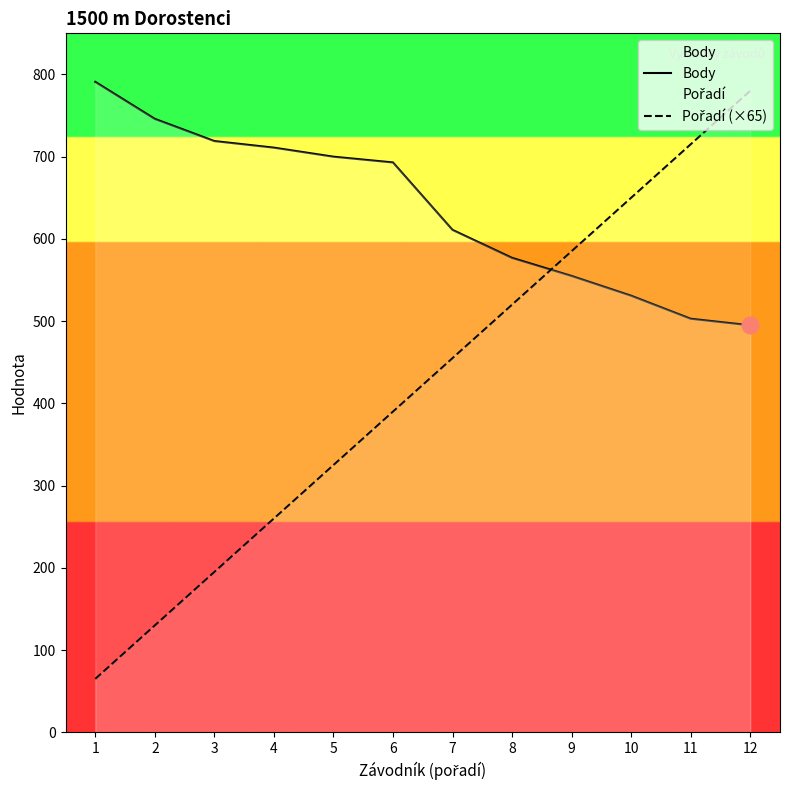

How many lines are shown in the chart?

2